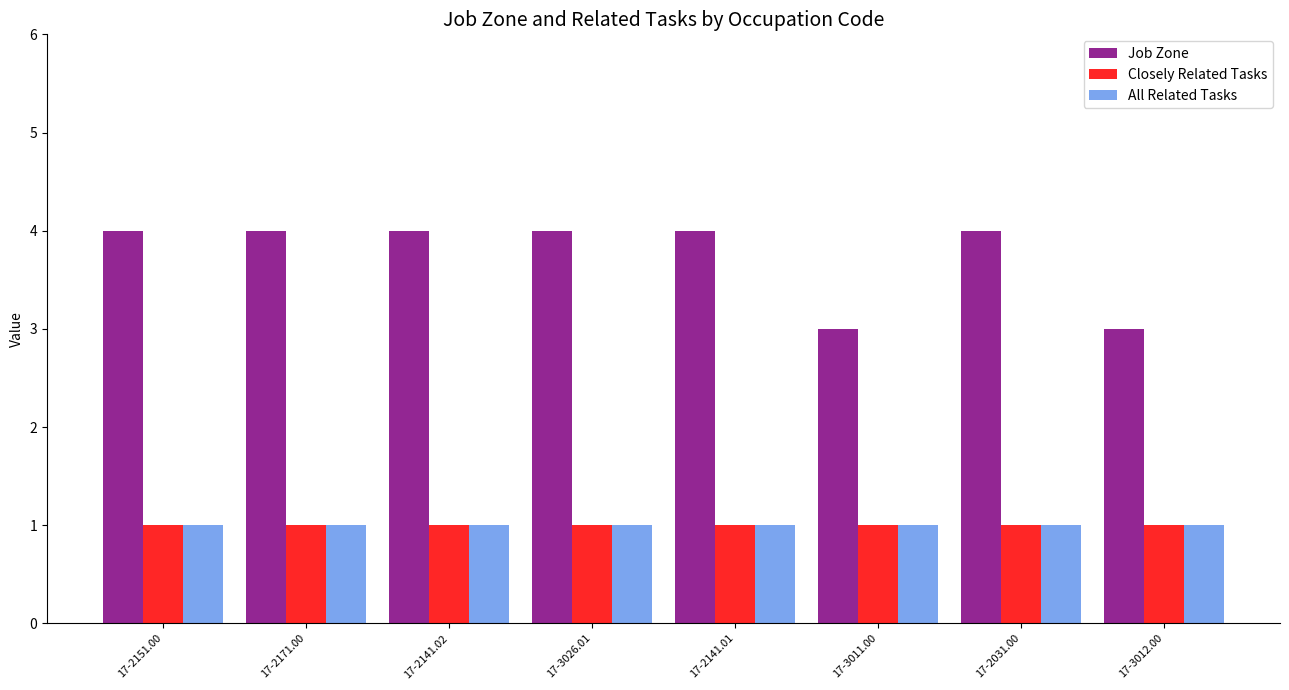

Is the value of Job Zone at 17-3012.00 greater than the value of All Related Tasks at 17-3011.00?

Yes